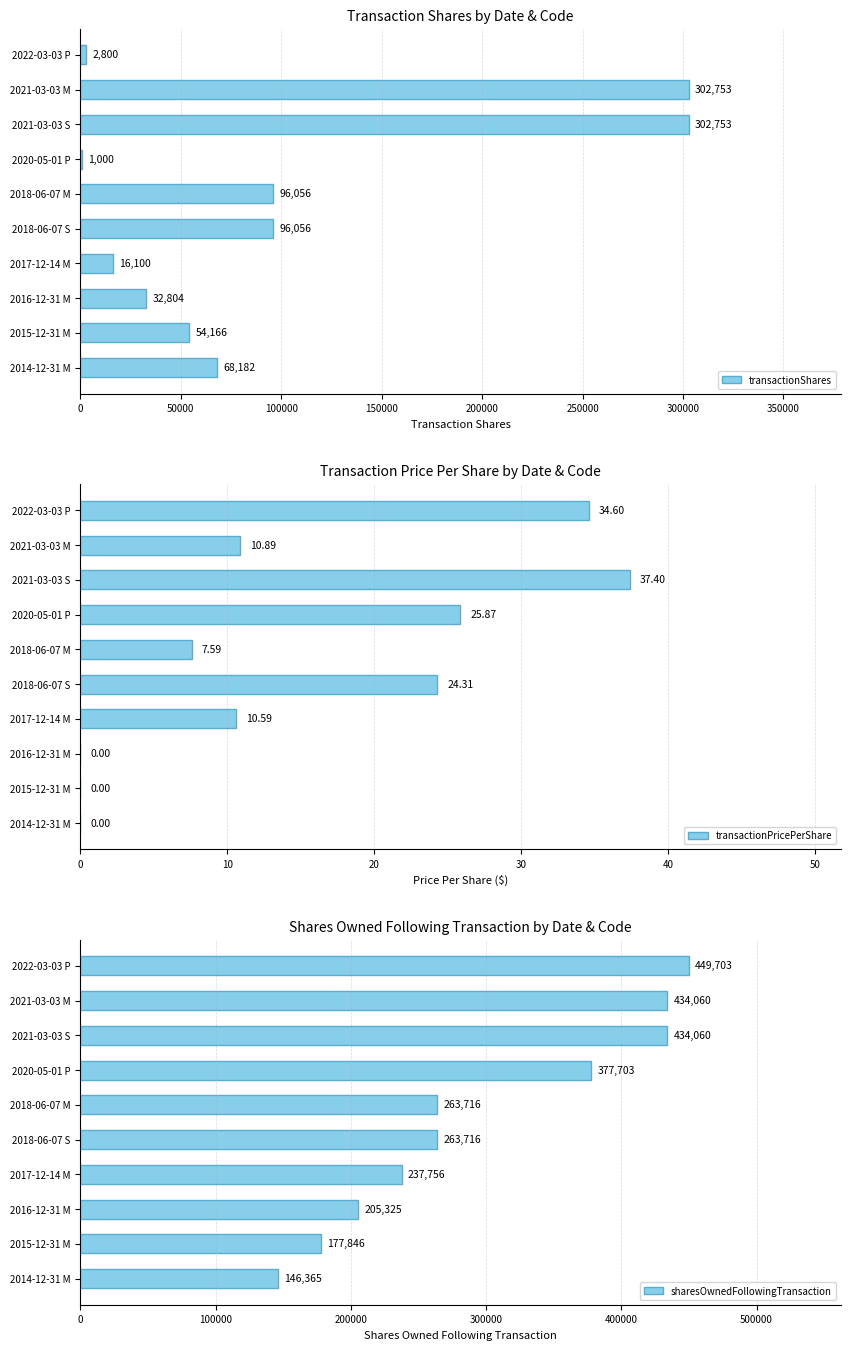

What is the difference between the second highest and minimum values in the sharesOwnedFollowingTransaction series?

287695